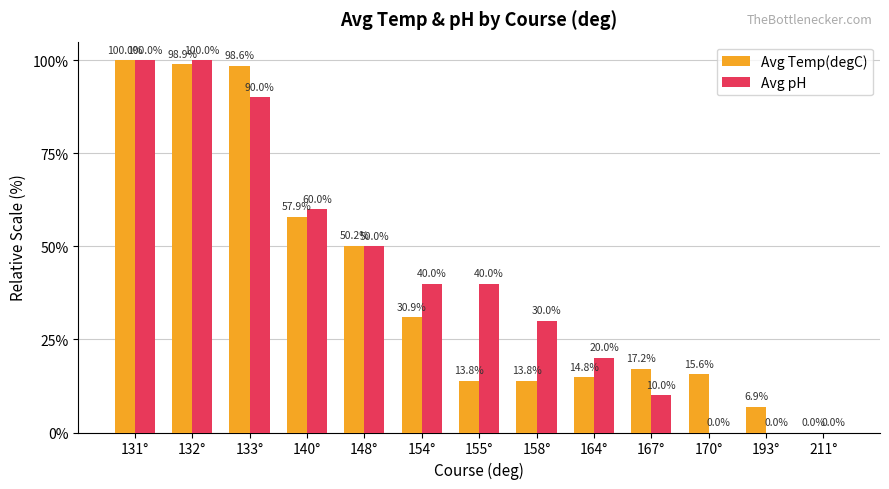

At which label does Avg Temp(degC) reach its peak?

131°